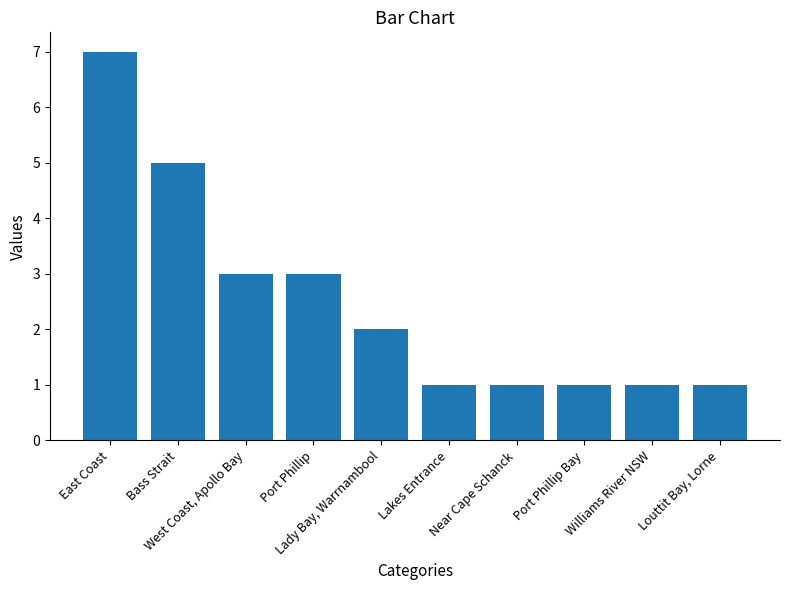

What is the label of the 8th bar from the left?

Port Phillip Bay